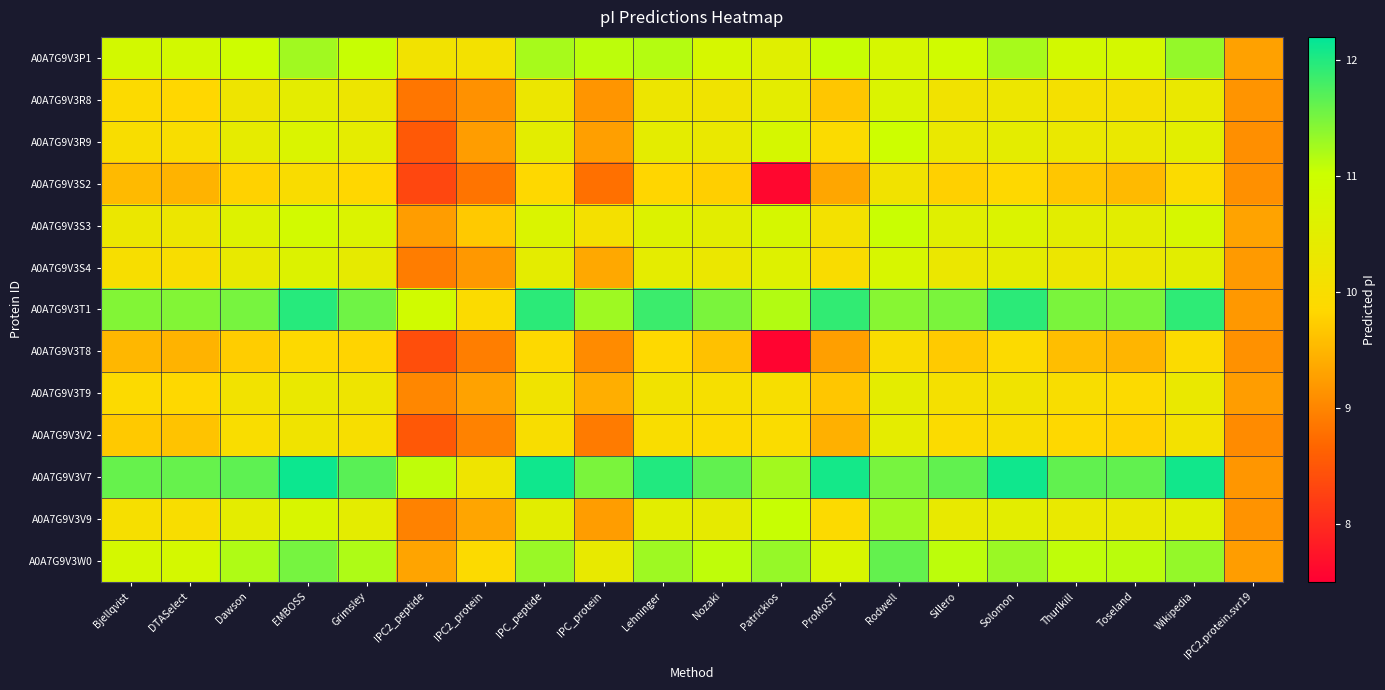

Which label corresponds to the smallest value in the chart?

Patrickios